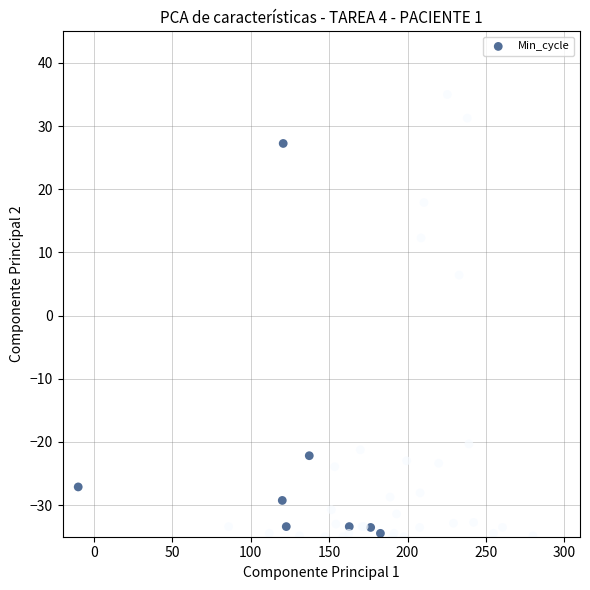

What Y value in the scatter plot is closest to 0?

6.4